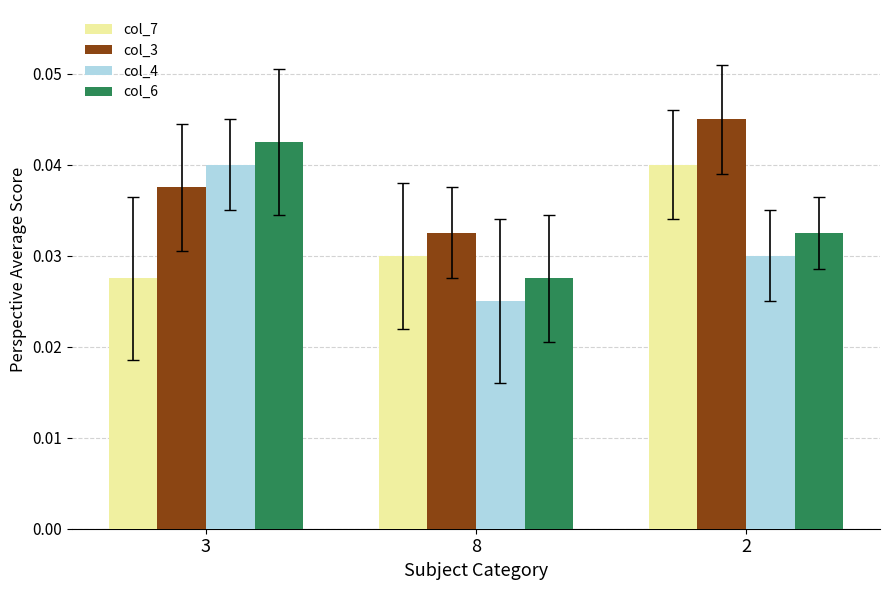

What is the label of the 1st bar from the right?

2